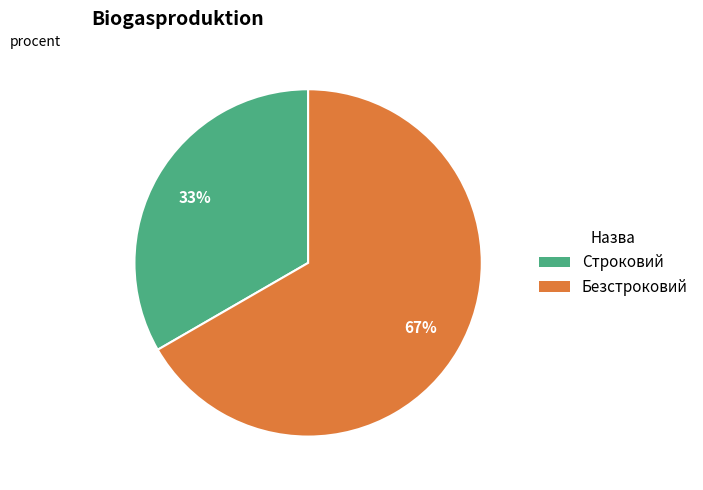

Approximately how many times larger is the value at Строковий compared to Безстроковий?

0.5